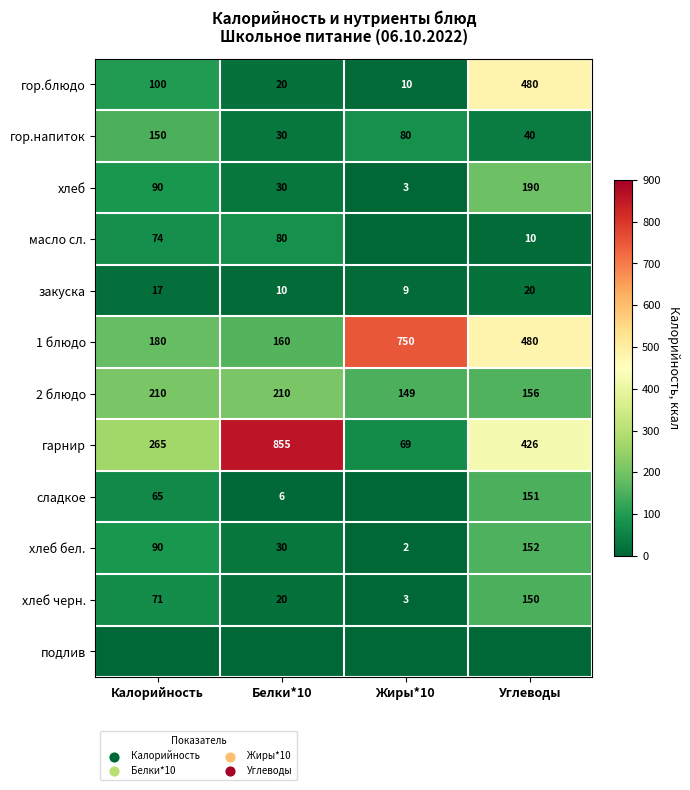

The value of закуска at Жиры*10 is 14.5. True or false?

False